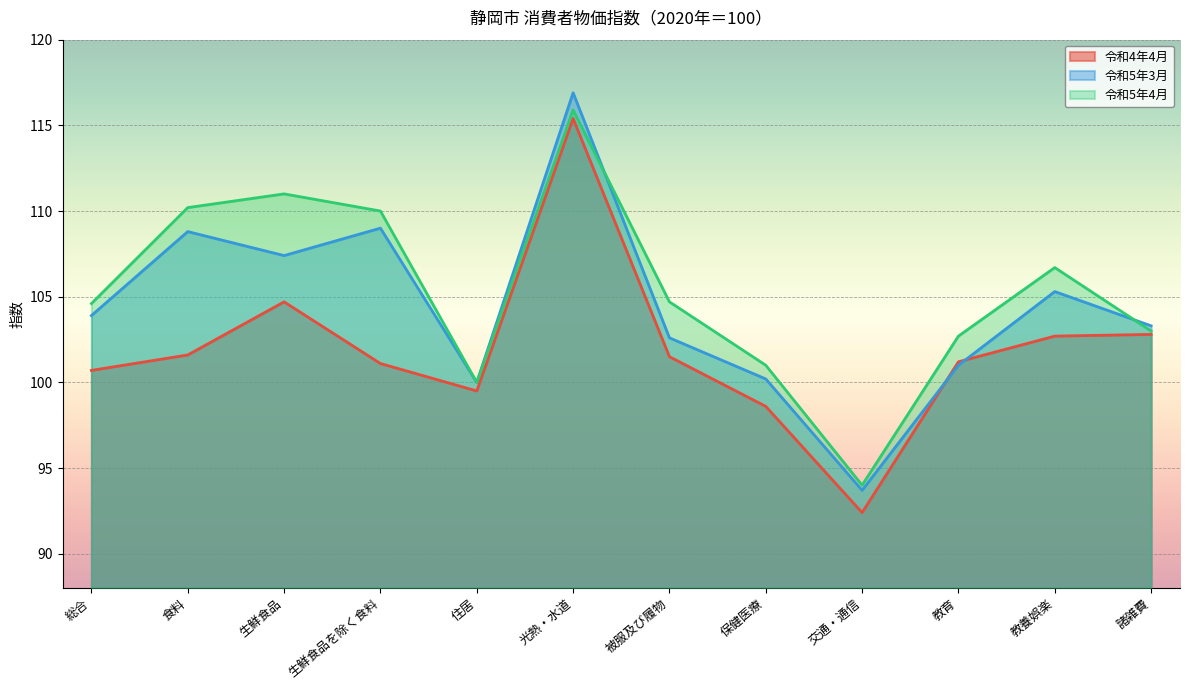

True or false: 令和5年3月 has a value of 35.9 at 交通・通信.

False